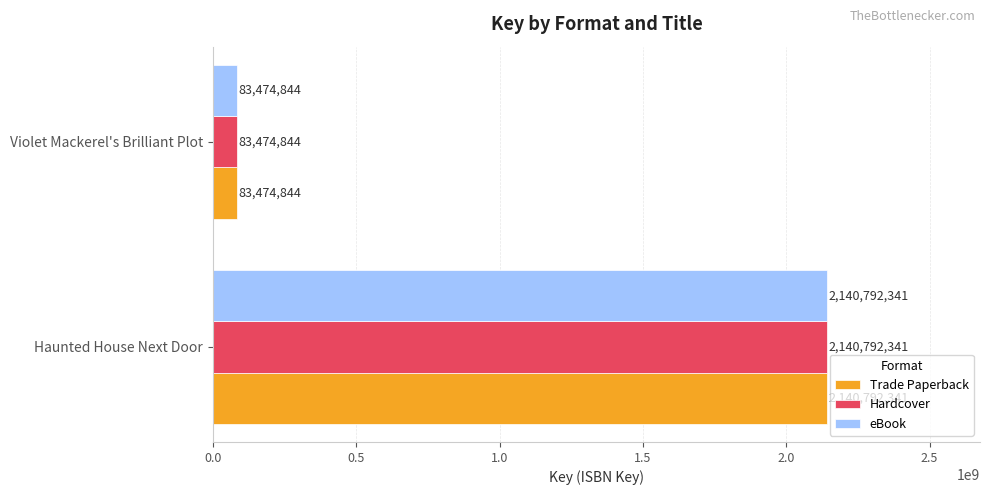

Rank the categories by eBook value from lowest to highest.

Violet Mackerel's Brilliant Plot, Haunted House Next Door